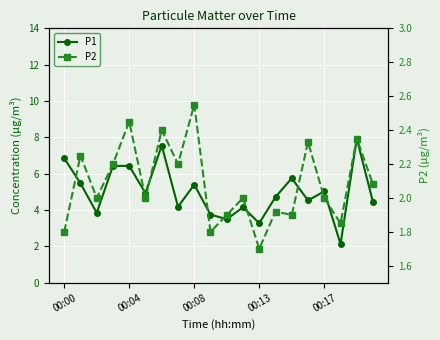

What is the value of the P1 point at the 1st from the left?

6.8